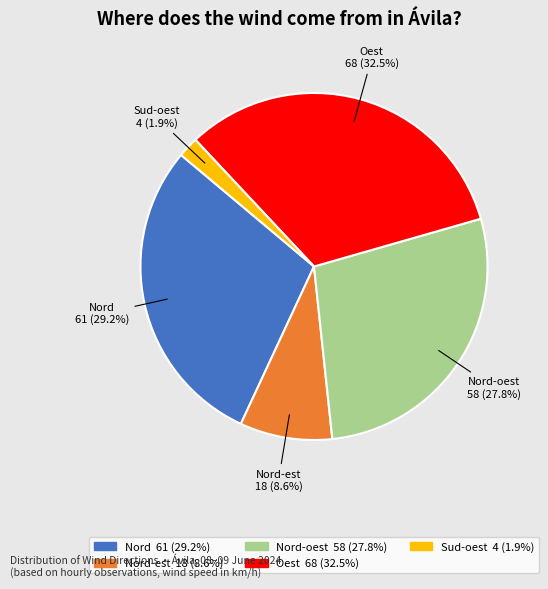

Is there a majority slice in this chart?

No